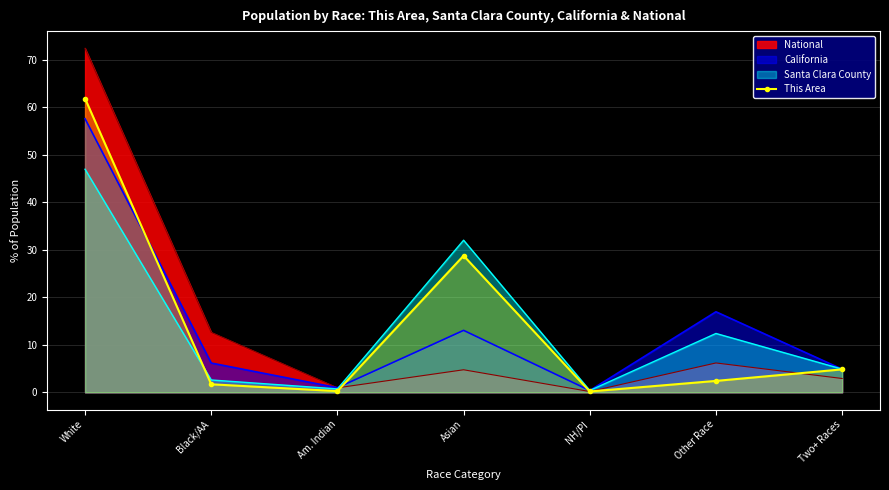

At which label is the value closest to 31?

Asian